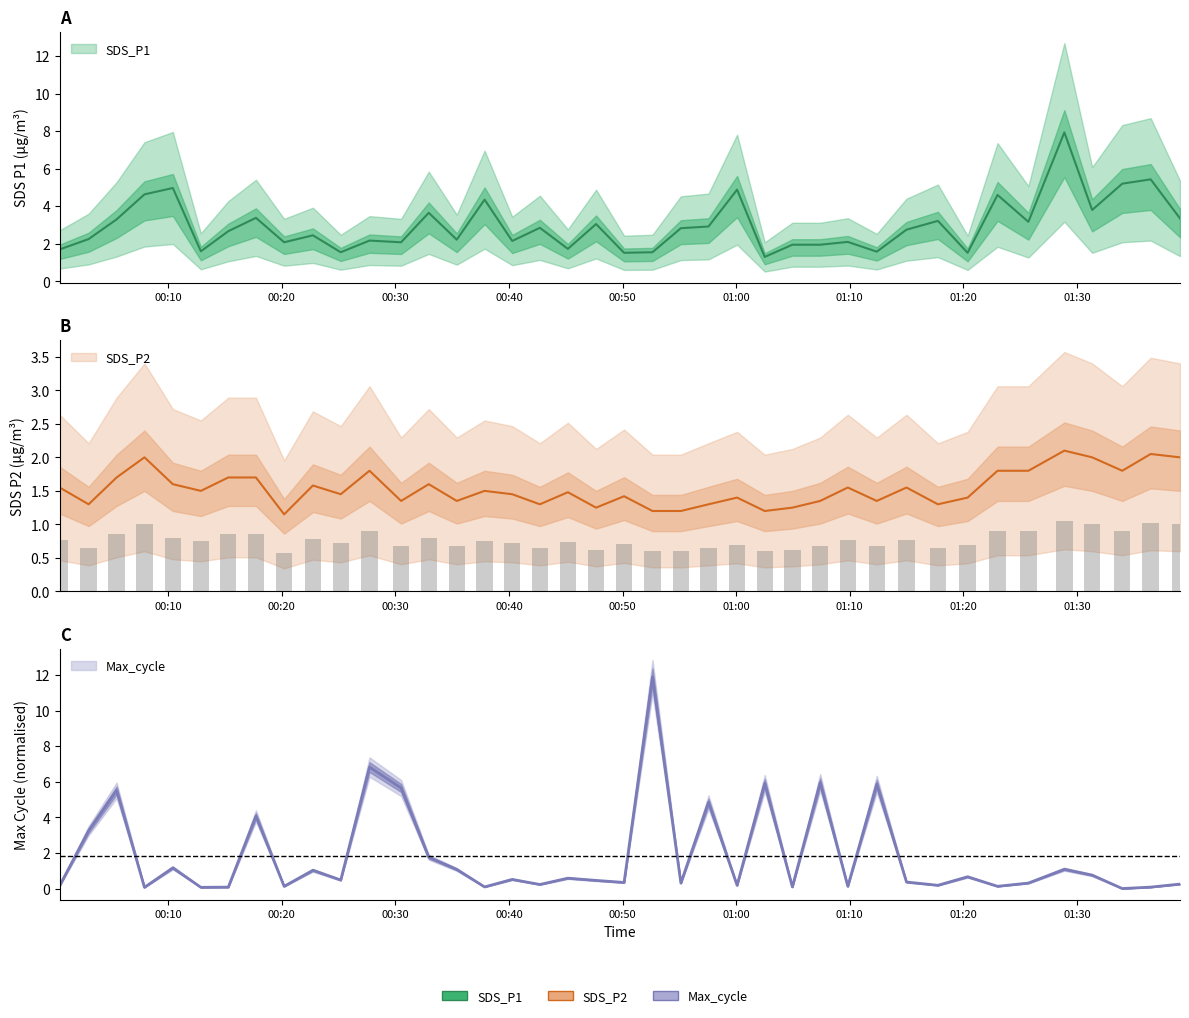

What is the greatest value displayed?

11.9